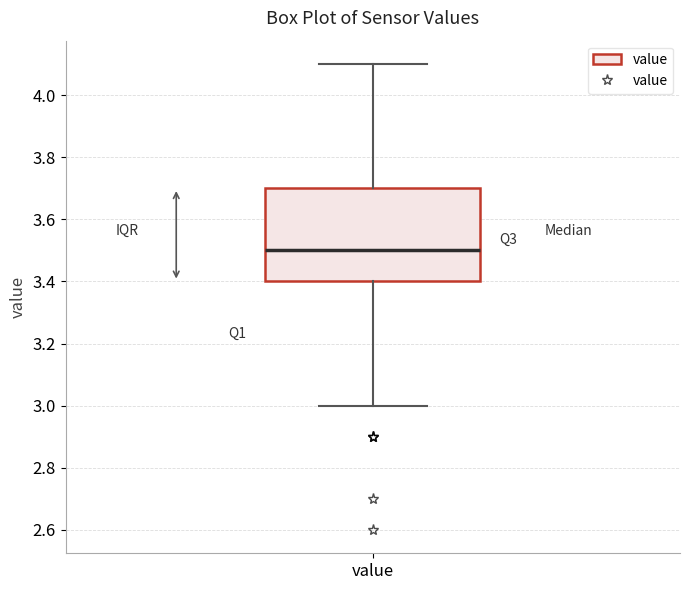

Where is the lower edge of the box for value on the y-axis? The values are not printed on the chart, so give them approximately, as read against the axis.

3.4